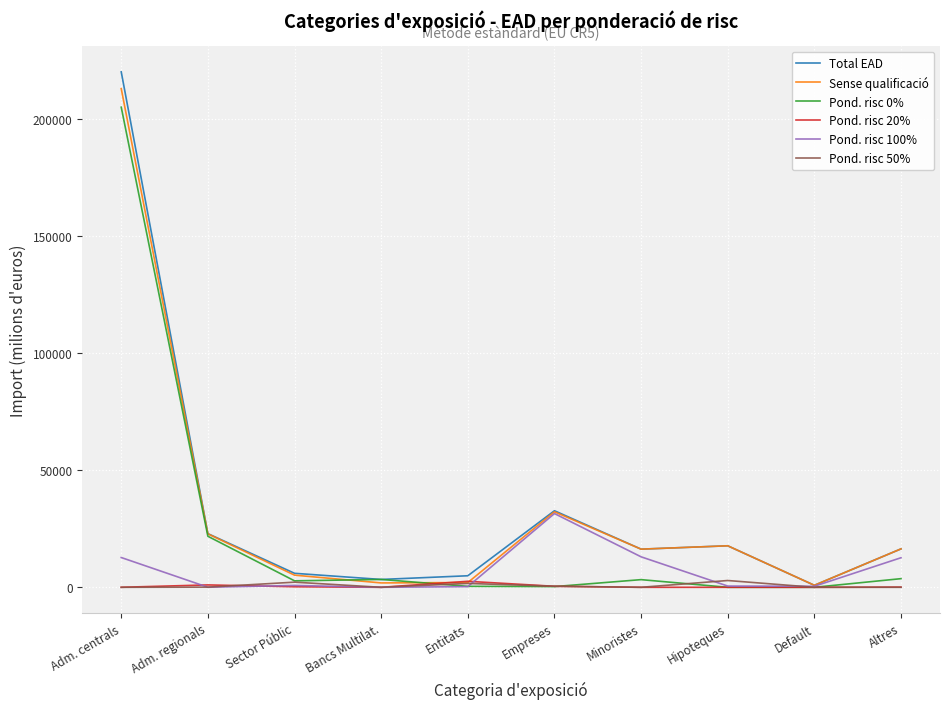

At which category does the chart reach its peak across all series?

Adm. centrals